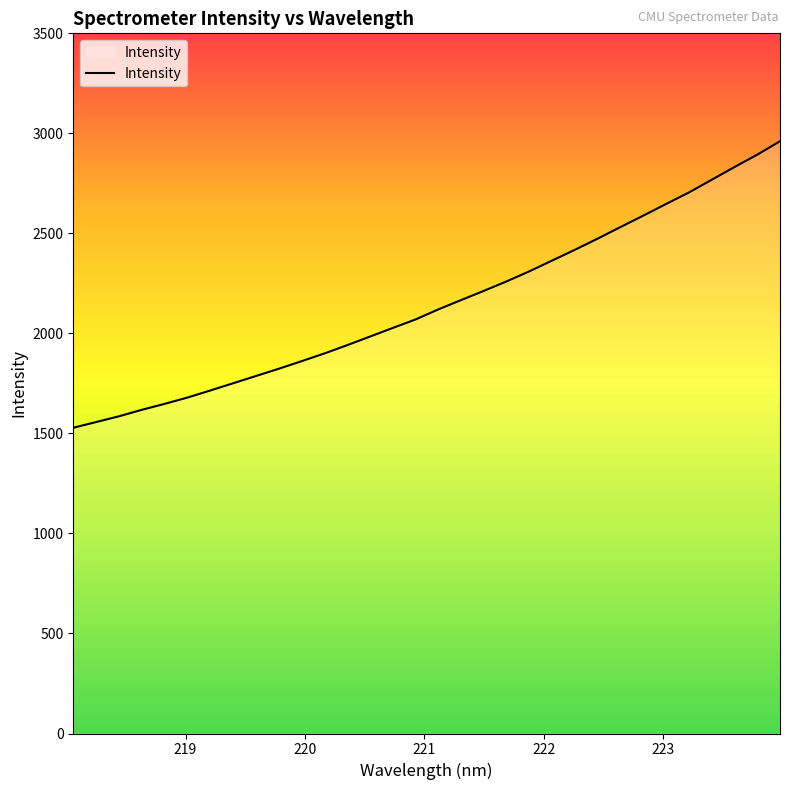

Does the chart display data point markers on the line(s)?

No